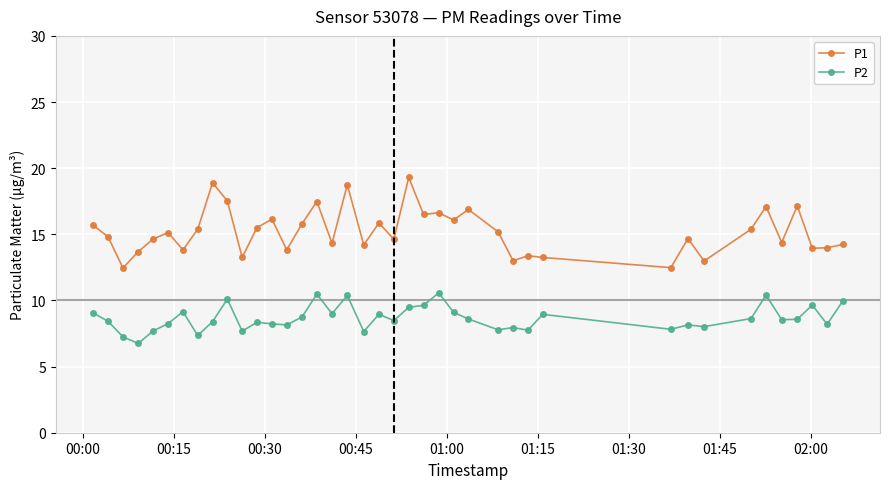

Count the number of data series in this chart.

2